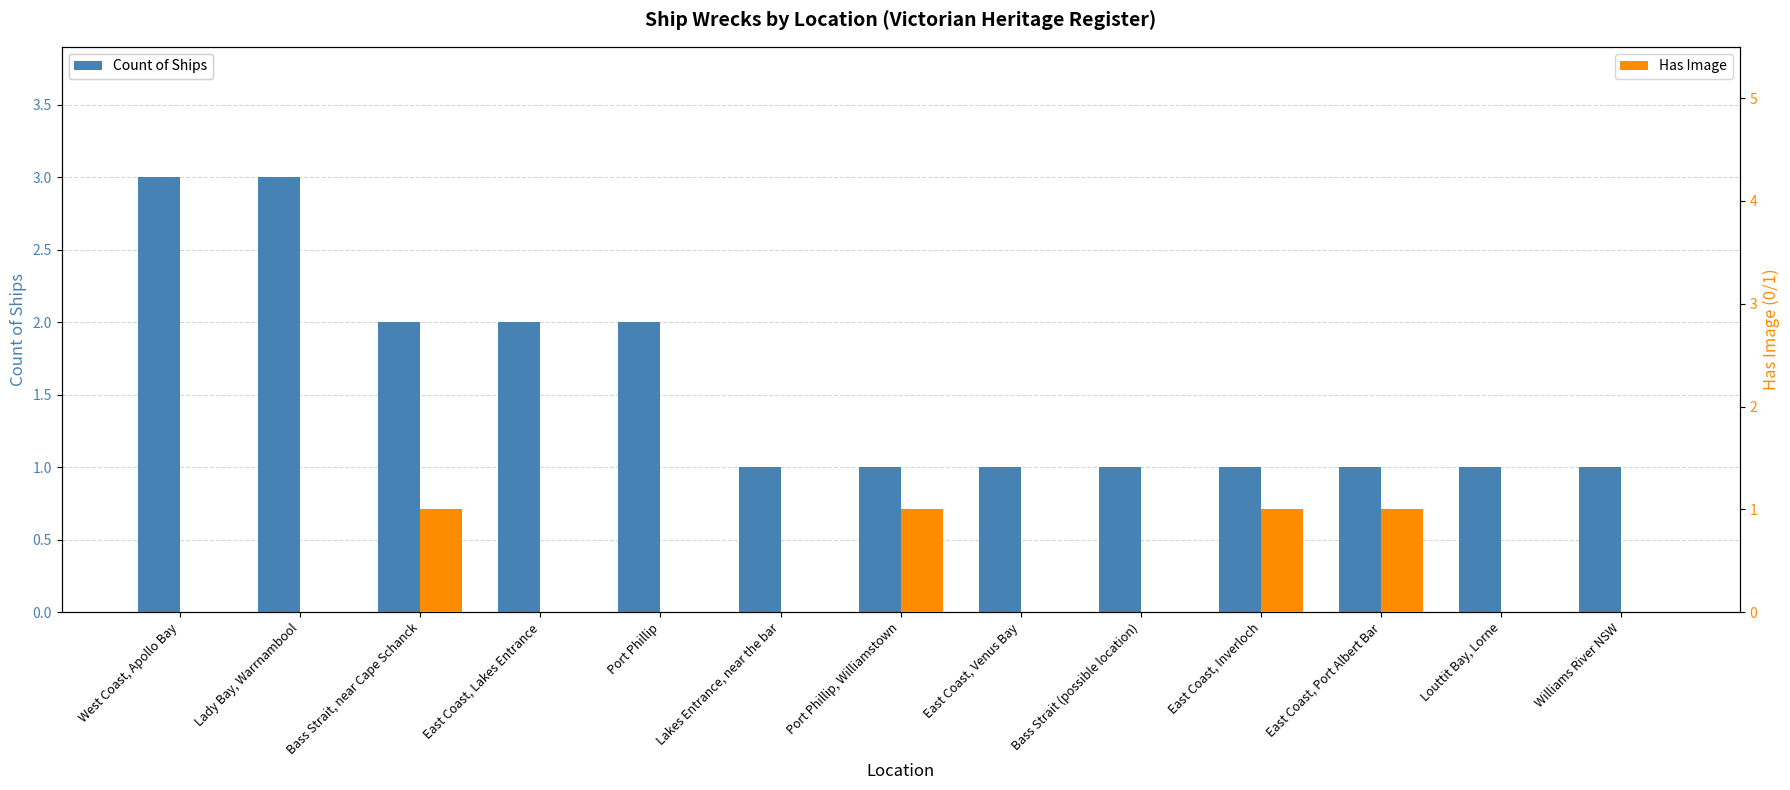

What is the spread (max minus min) of values at Louttit Bay, Lorne?

1